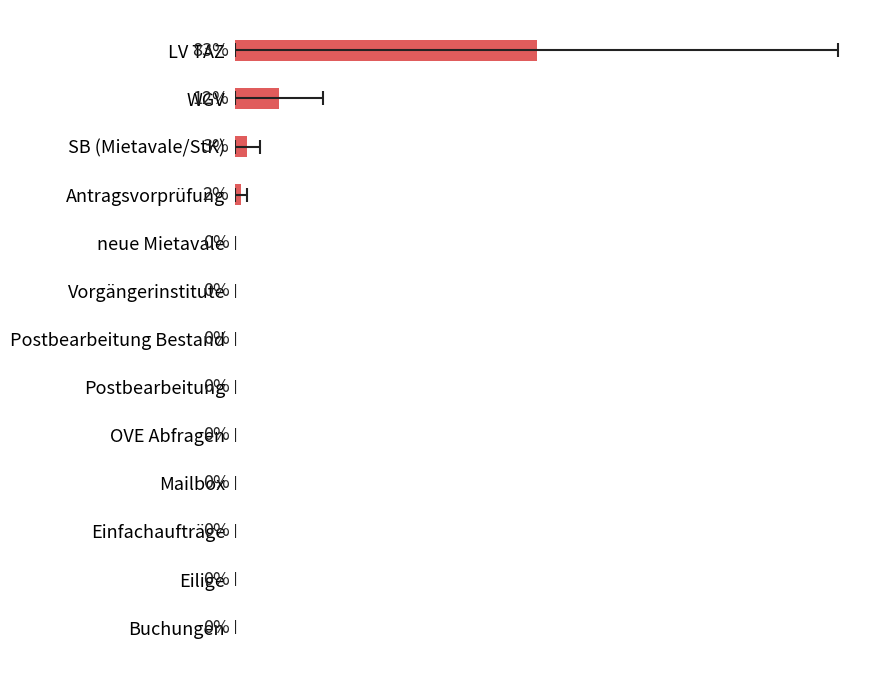

True or false: the data shows 0.0 at Postbearbeitung Bestand.

True